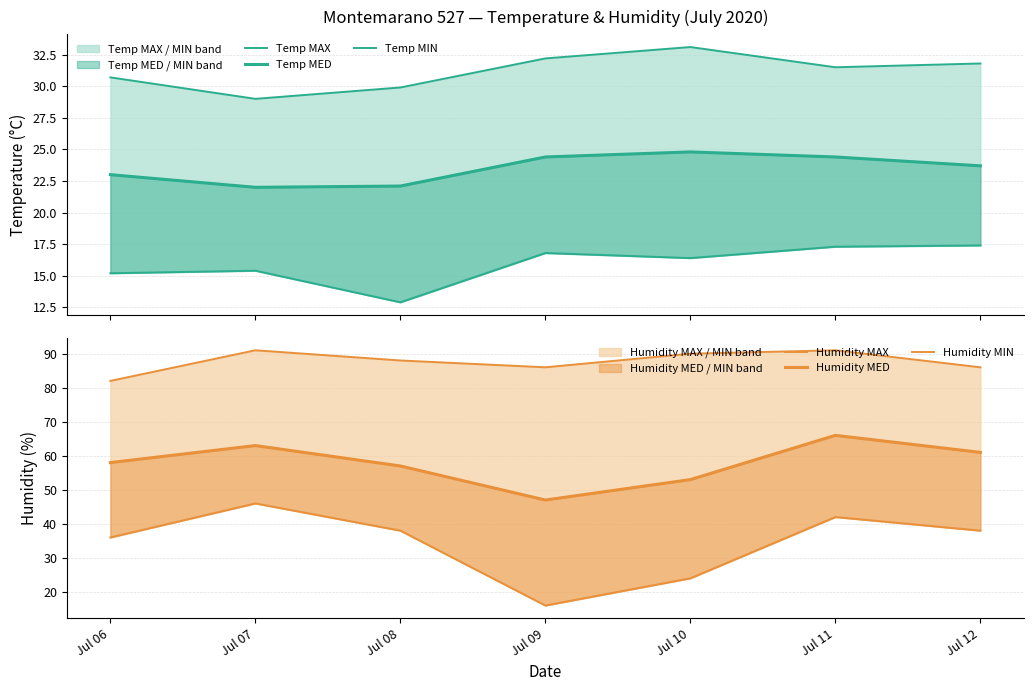

Reading left to right, extract all data points from this chart.

Temp MAX: 30.7	29.0	29.9	32.2	33.1	31.5	31.8
Temp MED: 23.0	22.0	22.1	24.4	24.8	24.4	23.7
Temp MIN: 15.2	15.4	12.9	16.8	16.4	17.3	17.4
Humidity MAX: 82.0	91.0	88.0	86.0	90.0	91.0	86.0
Humidity MED: 58.0	63.0	57.0	47.0	53.0	66.0	61.0
Humidity MIN: 36.0	46.0	38.0	16.0	24.0	42.0	38.0